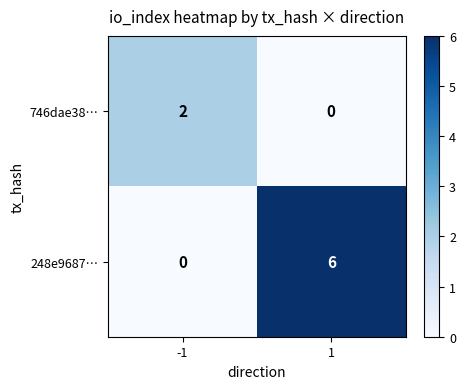

What is the maximum value shown in the chart?

6